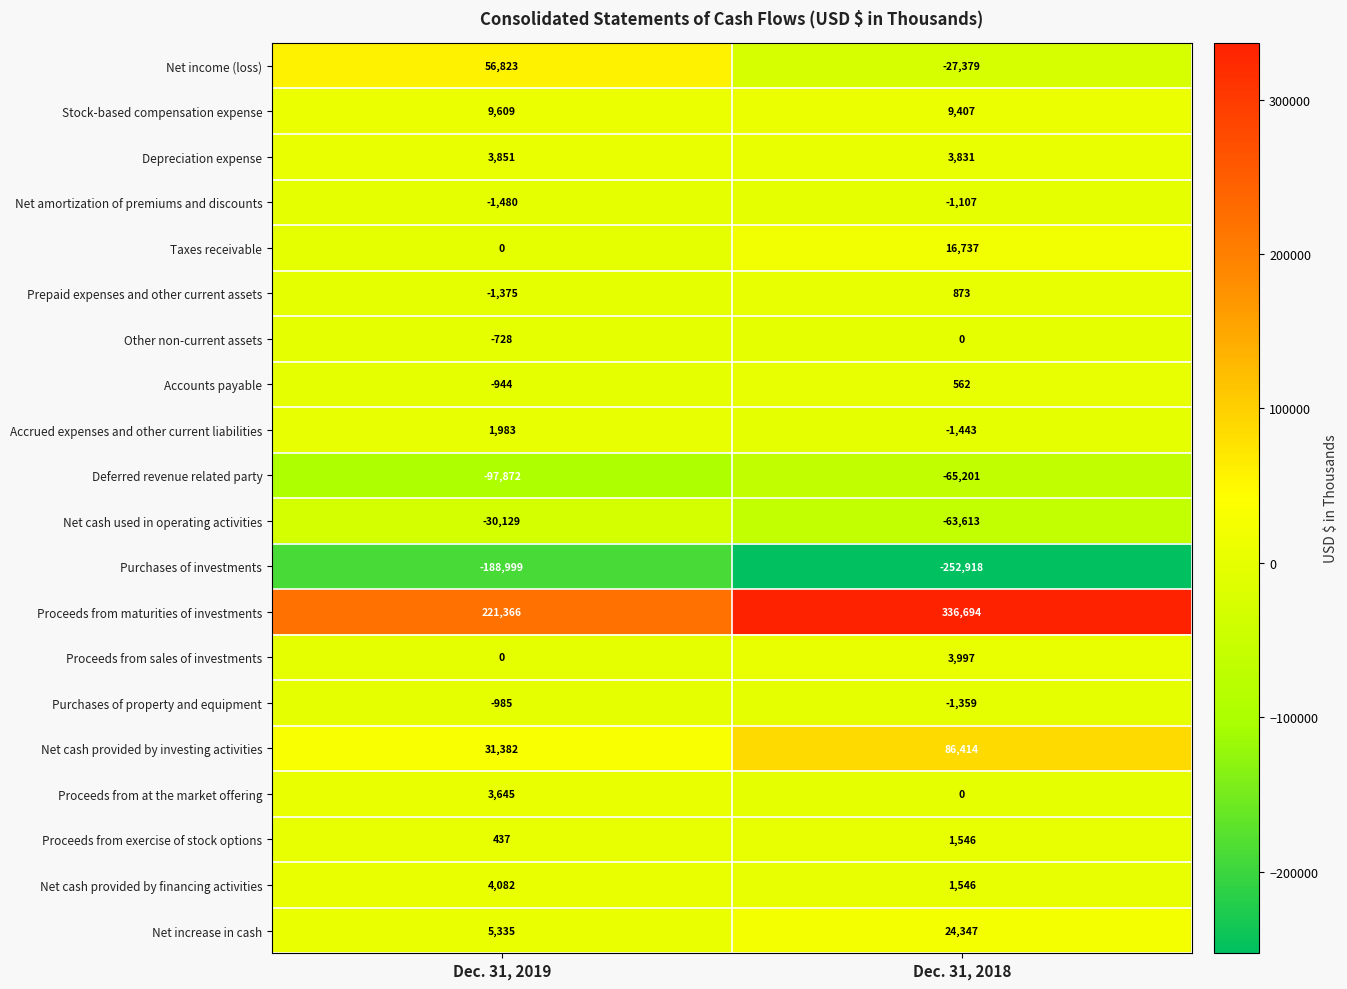

At which category is the sum across all series the highest?

Dec. 31, 2018